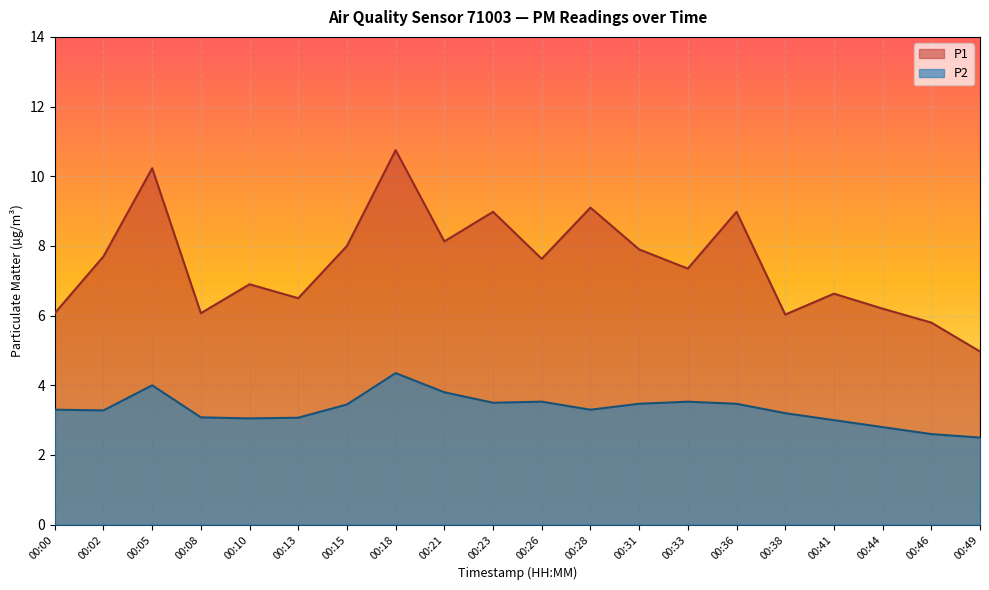

Is it true that P2 equals 5.5 at 00:26?

False